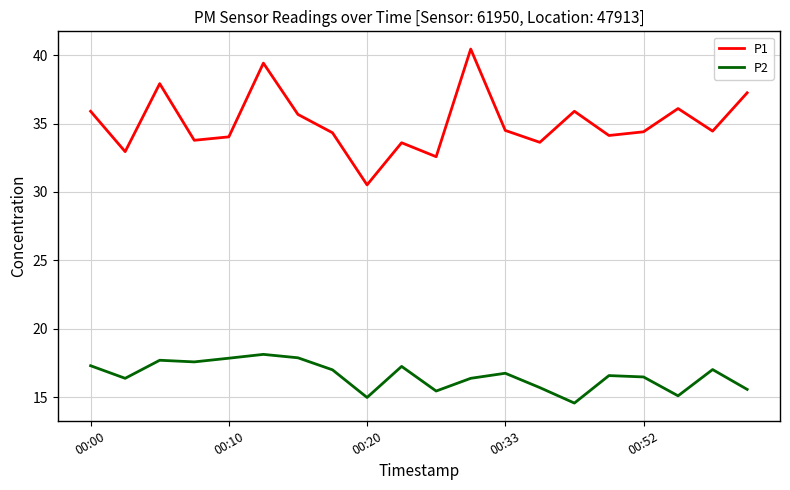

Which series has the largest total across all categories?

P1